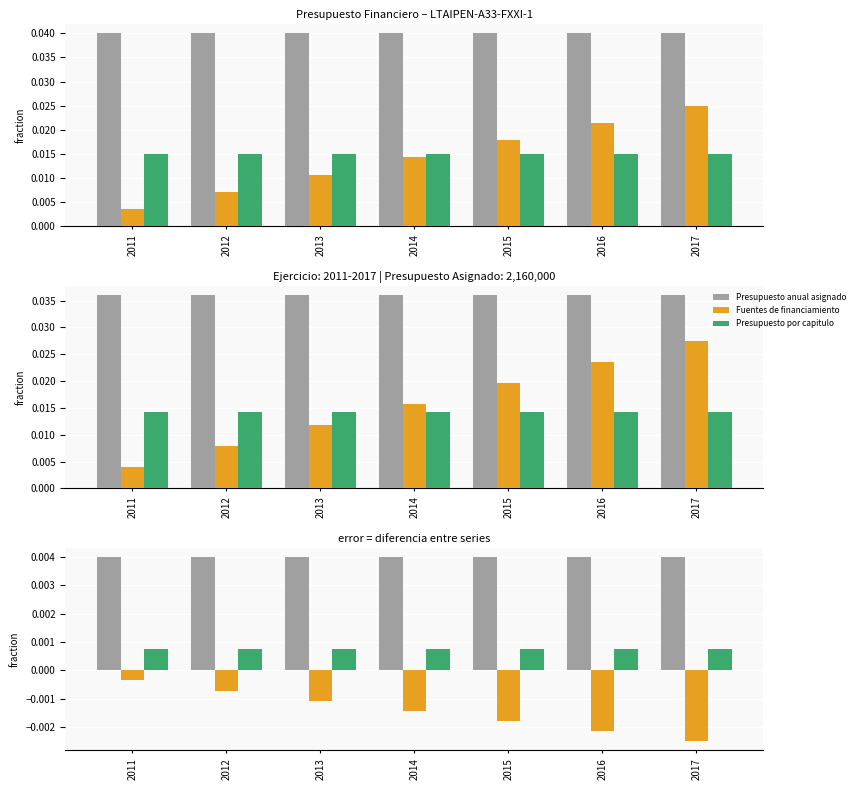

Reading left to right, list all the values displayed in this chart.

Presupuesto anual asignado: 2011=0.0	2012=0.0	2013=0.0	2014=0.0	2015=0.0	2016=0.0	2017=0.0
Fuentes de financiamiento: 2011=-0.0	2012=-0.0	2013=-0.0	2014=-0.0	2015=-0.0	2016=-0.0	2017=-0.0
Presupuesto por capitulo: 2011=0.0	2012=0.0	2013=0.0	2014=0.0	2015=0.0	2016=0.0	2017=0.0